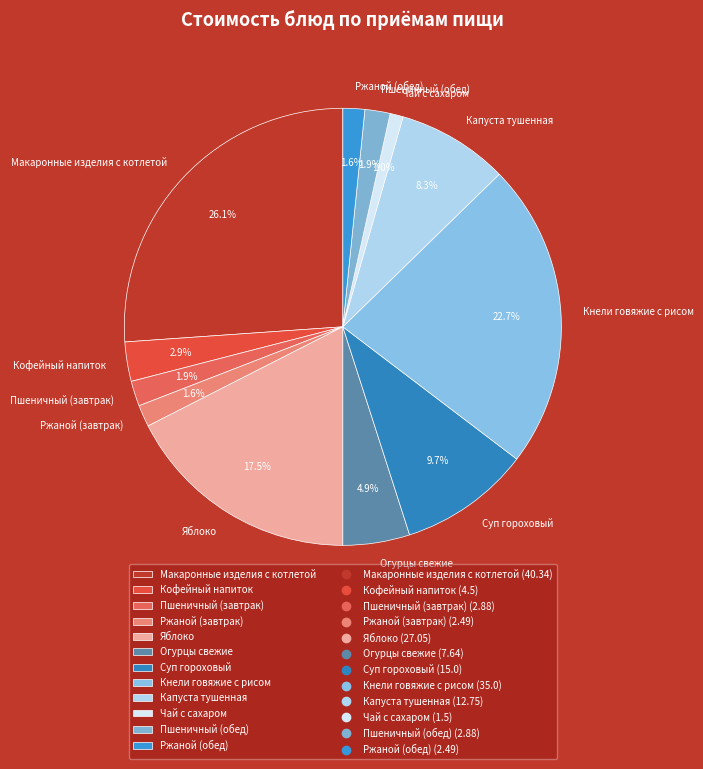

Count the number of slices in the pie.

12